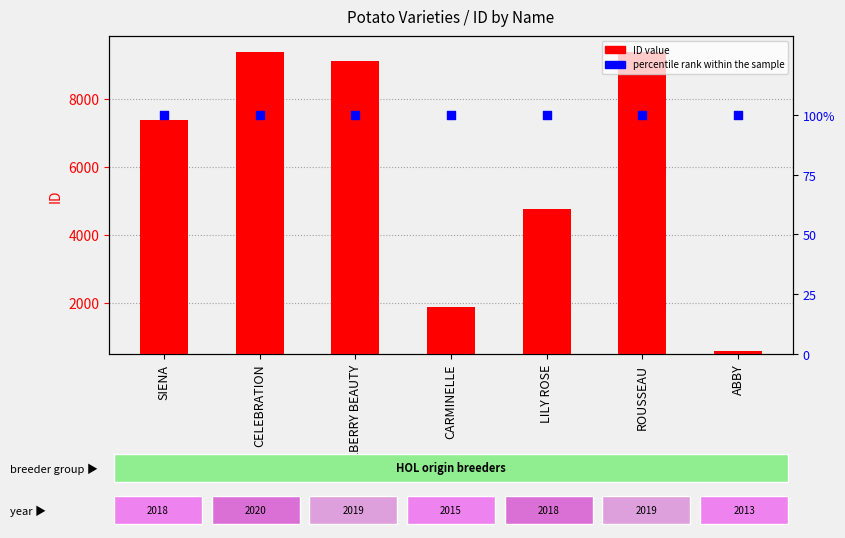

At how many categories does at least one series exceed 8492?

3